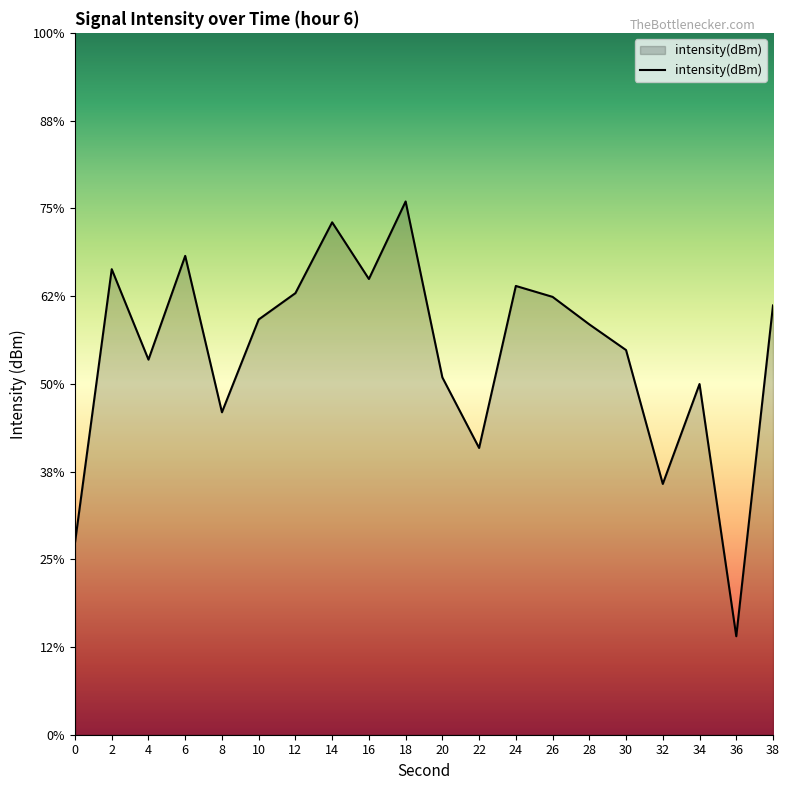

Which label corresponds to the smallest value in the chart?

36